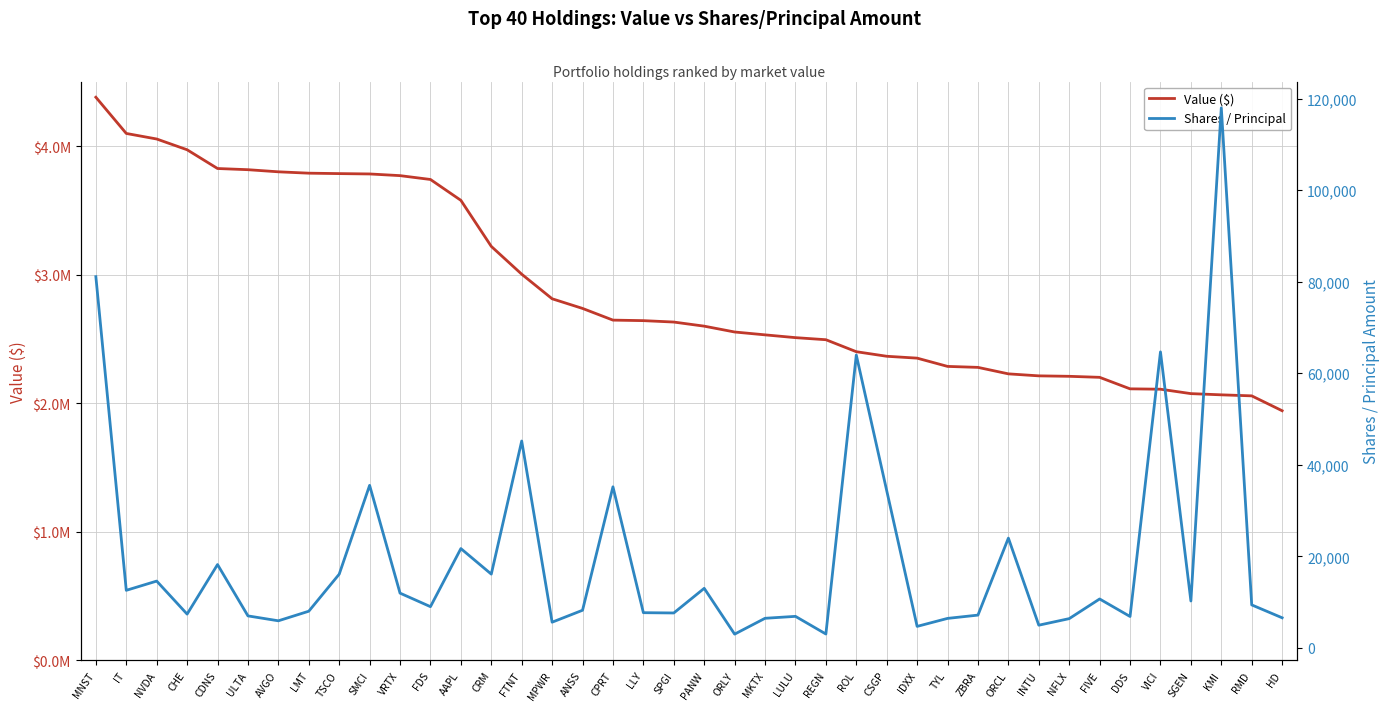

Reading right to left, extract all data points from this chart.

Value ($): HD=1942187	RMD=2057931	KMI=2065879	SGEN=2075317	VICI=2109669	DDS=2112538	FIVE=2202006	NFLX=2209963	INTU=2213510	ORCL=2229055	ZBRA=2279424	TYL=2287033	IDXX=2351282	CSGP=2365879	ROL=2401361	REGN=2494591	LULU=2510729	MKTX=2532409	ORLY=2554641	PANW=2600035	SPGI=2631966	LLY=2642972	CPRT=2647019	ANSS=2737952	MPWR=2813022	FTNT=3004214	CRM=3220454	AAPL=3578675	FDS=3740858	VRTX=3770757	SMCI=3783822	TSCO=3786553	LMT=3789858	AVGO=3800493	ULTA=3816958	CDNS=3826189	CHE=3971958	NVDA=4055668	IT=4098833	MNST=4380561
Shares / Principal: HD=6581	RMD=9397	KMI=117983	SGEN=10250	VICI=64674	DDS=6866	FIVE=10691	NFLX=6397	INTU=4965	ORCL=23989	ZBRA=7168	TYL=6449	IDXX=4702	CSGP=34361	ROL=63985	REGN=3036	LULU=6894	MKTX=6472	ORLY=3009	PANW=13017	SPGI=7634	LLY=7696	CPRT=35195	ANSS=8227	MPWR=5620	FTNT=45203	CRM=16120	AAPL=21702	FDS=9012	VRTX=11968	SMCI=35512	TSCO=16110	LMT=8017	AVGO=5924	ULTA=6995	CDNS=18212	CHE=7386	NVDA=14601	IT=12582	MNST=81105